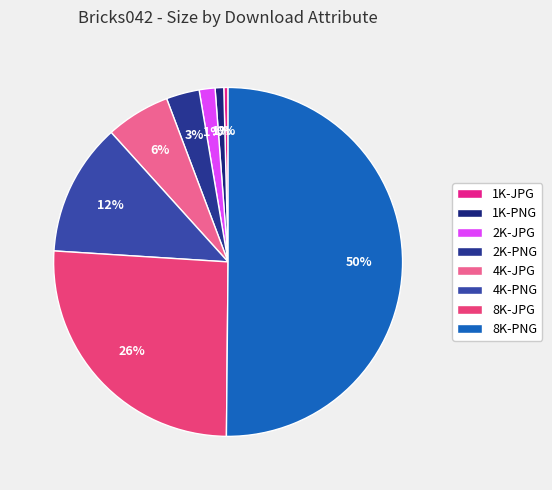

To the nearest percent, what percentage of the pie is 2K-PNG?

3%